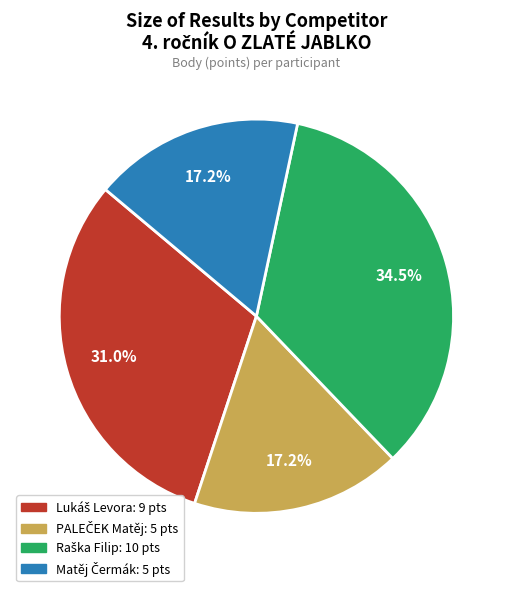

Is there a majority slice in this chart?

No